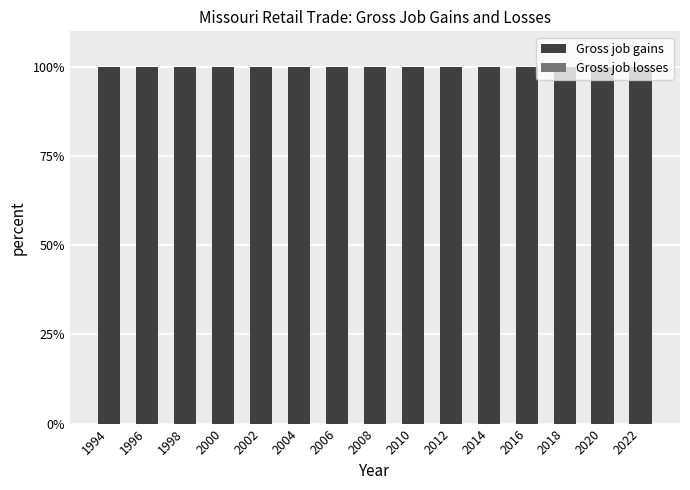

Rank the series at 2014 from highest to lowest value.

Gross job gains, Gross job losses